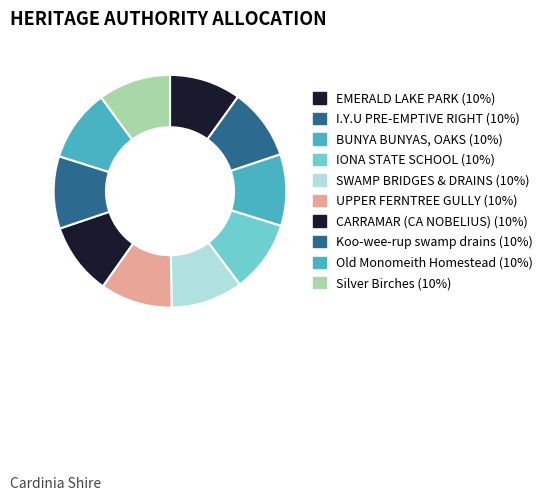

How many segments does this pie chart have?

10